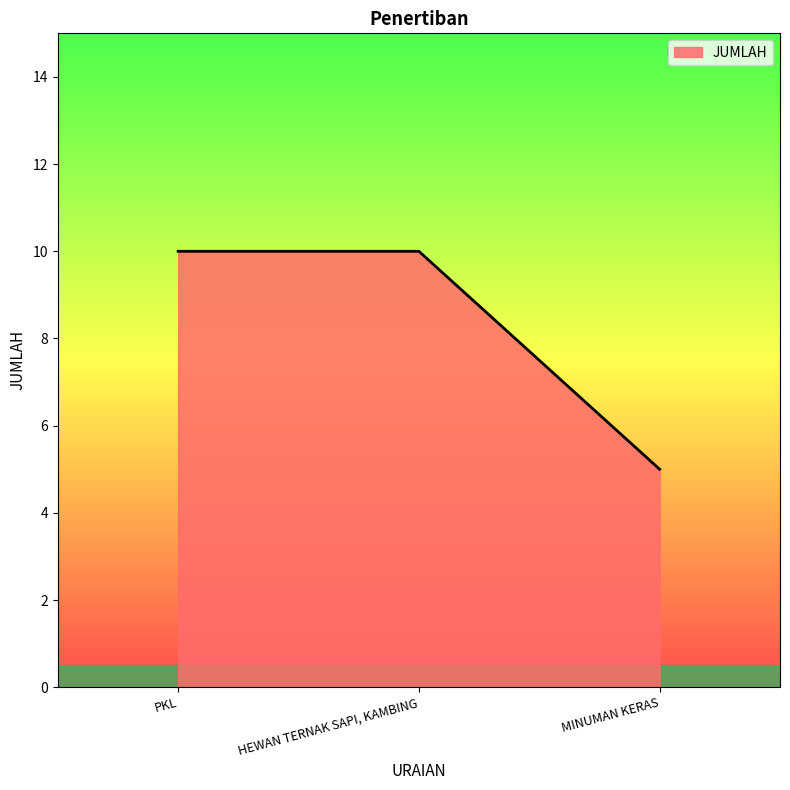

What is the greatest value displayed?

10